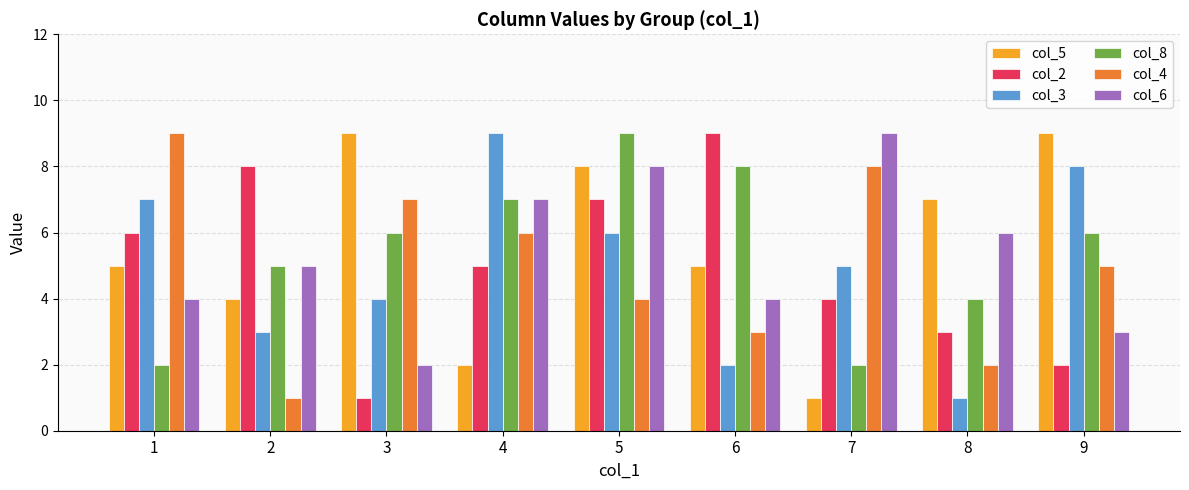

Reading left to right, extract all data points from this chart.

col_5: 5	4	9	2	8	5	1	7	9
col_2: 6	8	1	5	7	9	4	3	2
col_3: 7	3	4	9	6	2	5	1	8
col_8: 2	5	6	7	9	8	2	4	6
col_4: 9	1	7	6	4	3	8	2	5
col_6: 4	5	2	7	8	4	9	6	3